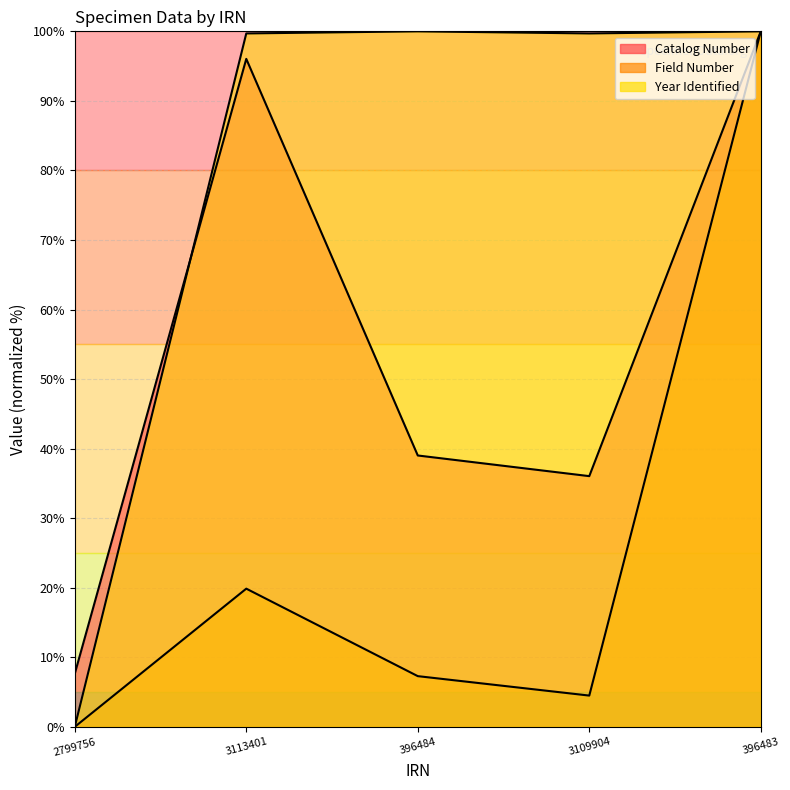

The value of Year Identified at 396483 is 100.0. True or false?

True